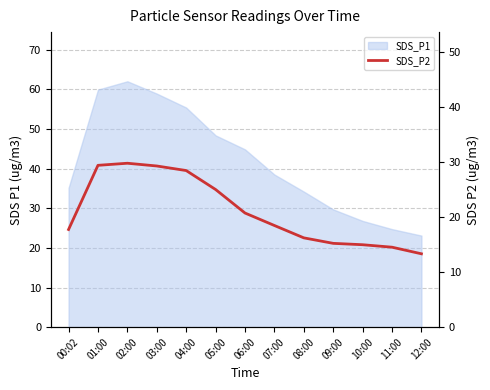

The chart shows a value of 25.5 at 09:00. True or false?

False